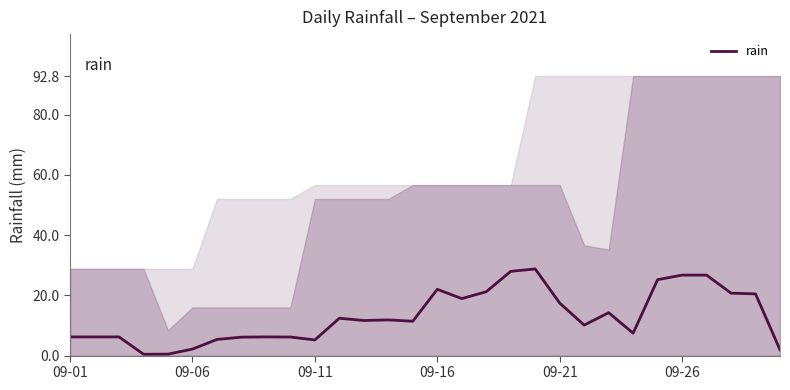

Reading left to right, extract all data points from this chart.

6.2	6.2	6.2	0.4	0.5	2.2	5.4	6.1	6.2	6.2	5.2	12.4	11.6	11.8	11.4	22.0	18.9	21.2	28.0	28.8	17.4	10.1	14.2	7.4	25.2	26.7	26.7	20.7	20.5	1.9